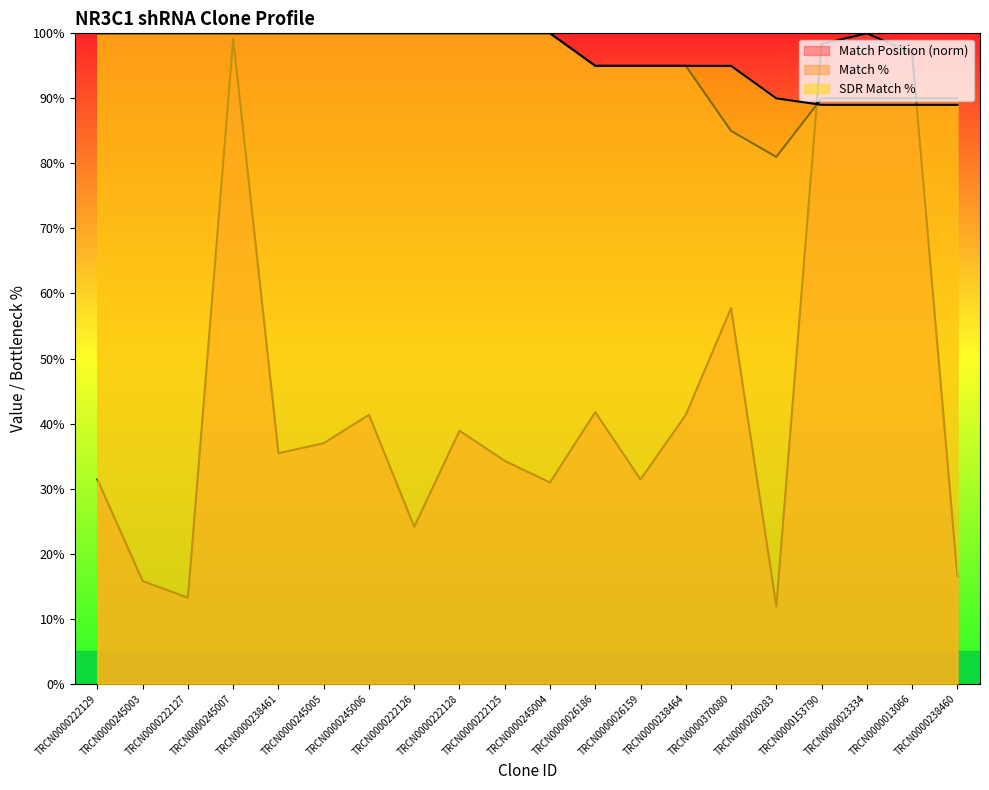

What is the average value of the SDR Match % series?

96.3